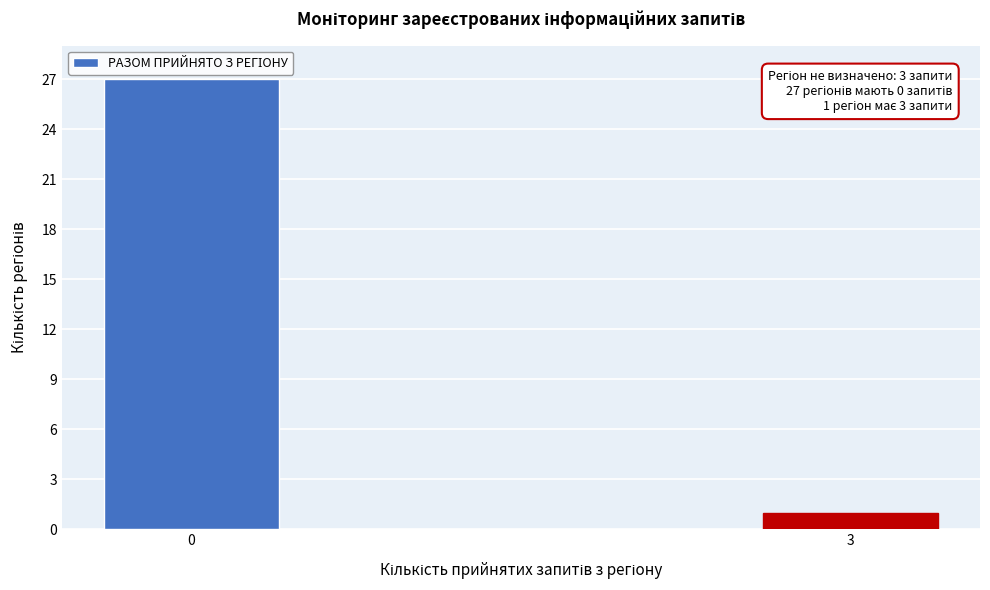

Reading right to left, list all the values displayed in this chart.

3=1	0=27